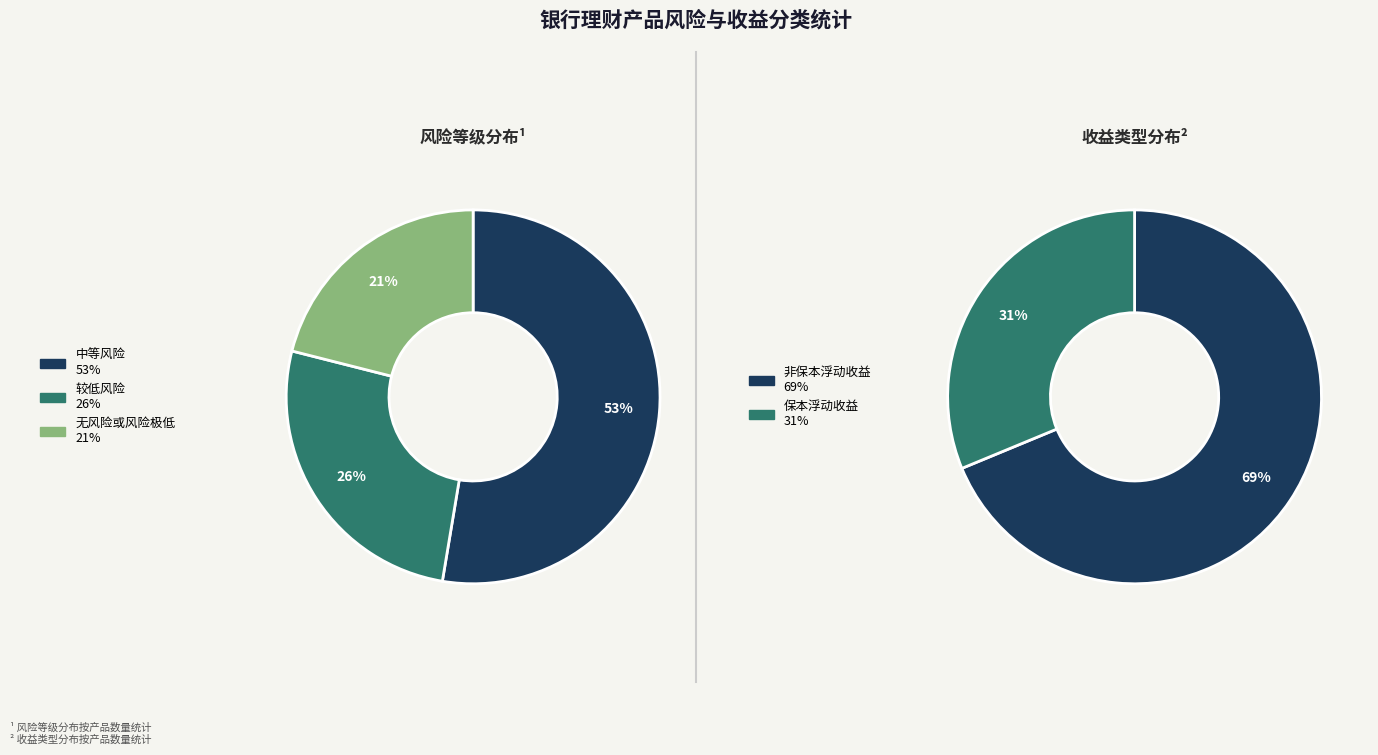

What is the majority slice?

中等风险